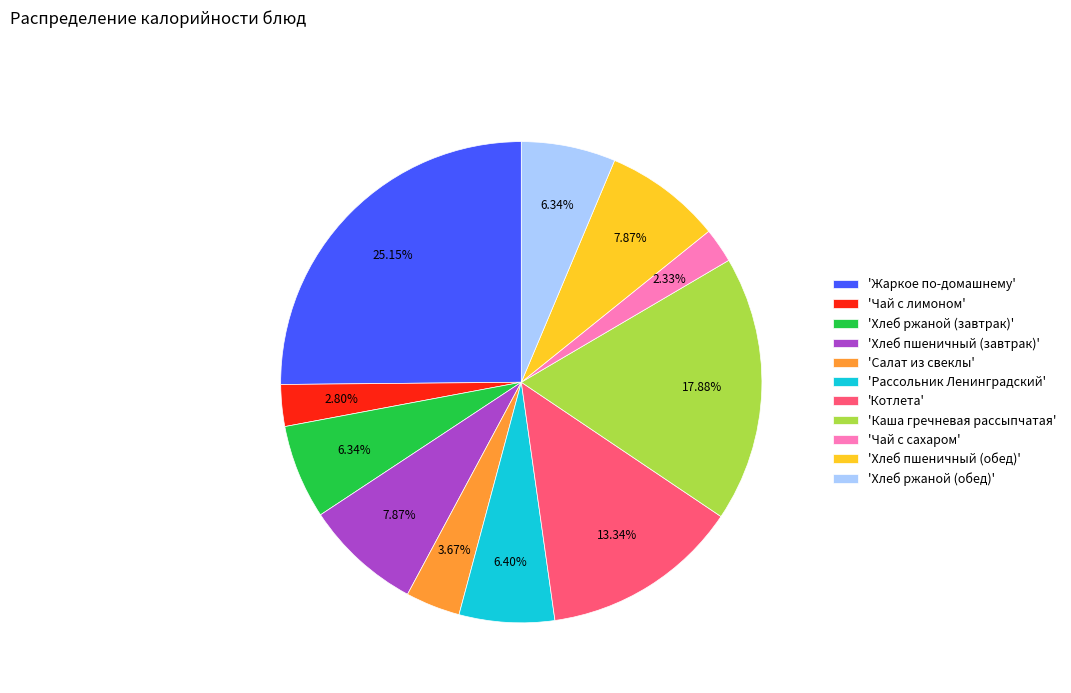

Is the sum of 'Хлеб ржаной (завтрак)' and 'Рассольник Ленинградский' greater than half?

No